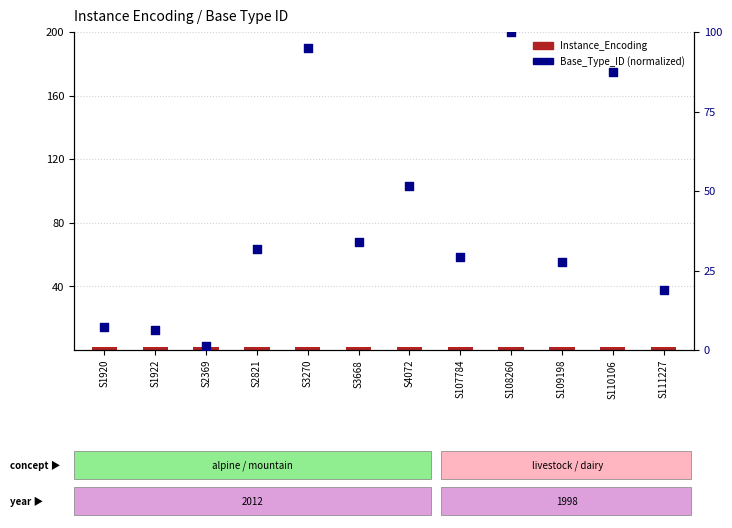

At how many categories does at least one series exceed 78?

3